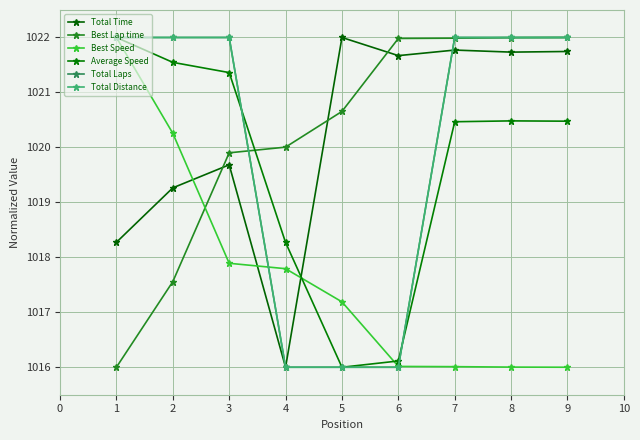

What is the difference between the maximum and minimum values in the Total Laps series?

6.0